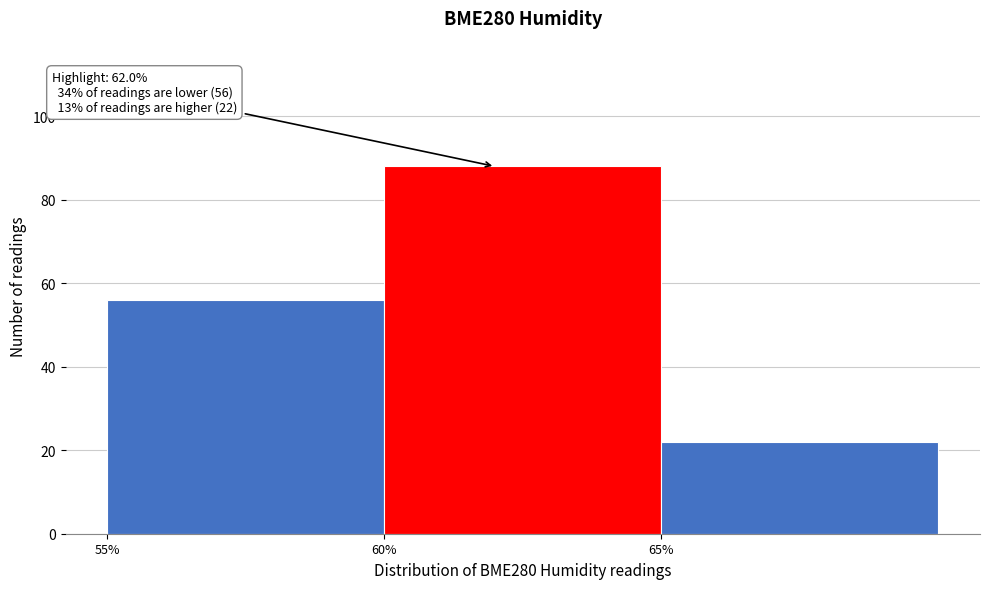

Over which range of the x-axis is the bar tallest?

60 to 65